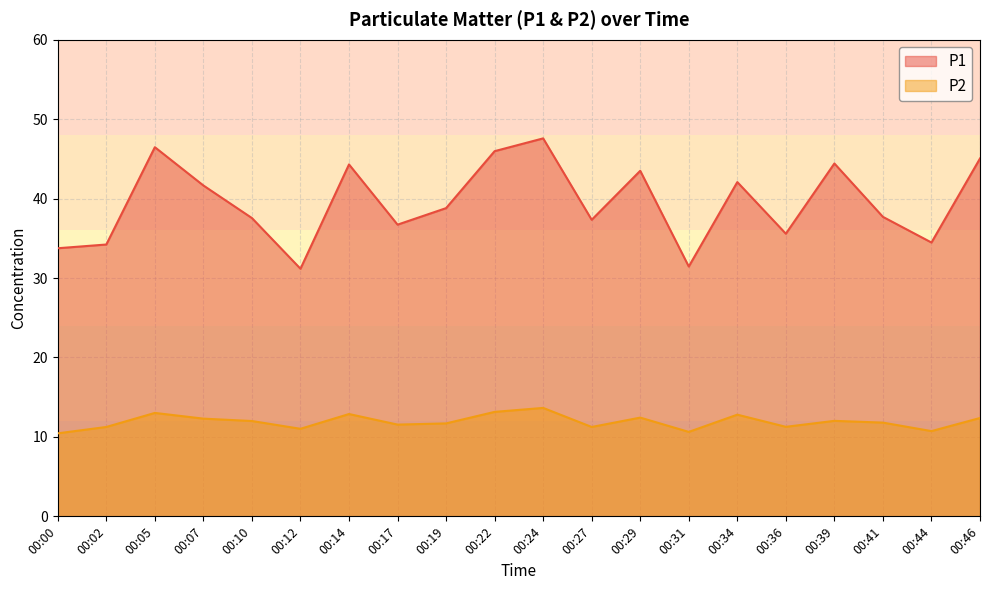

How many categories are shown in the chart?

20